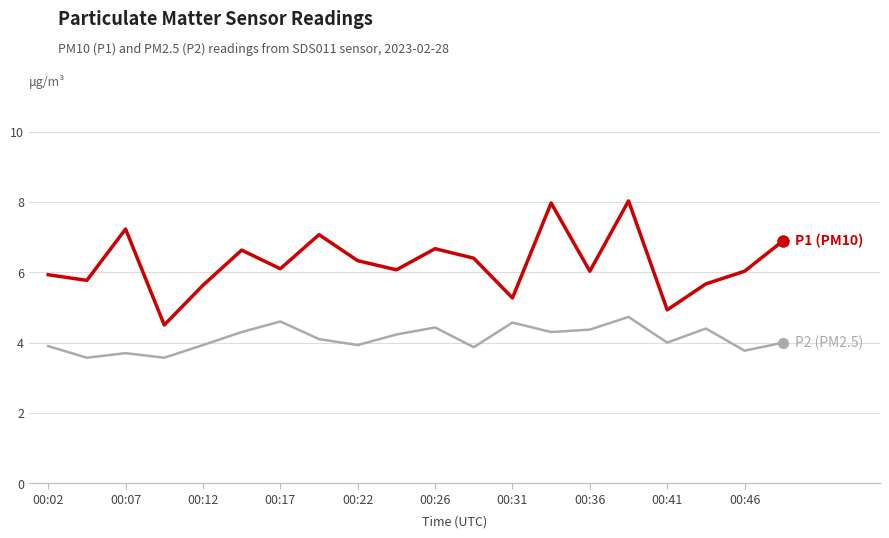

What is the smallest value displayed?

3.6